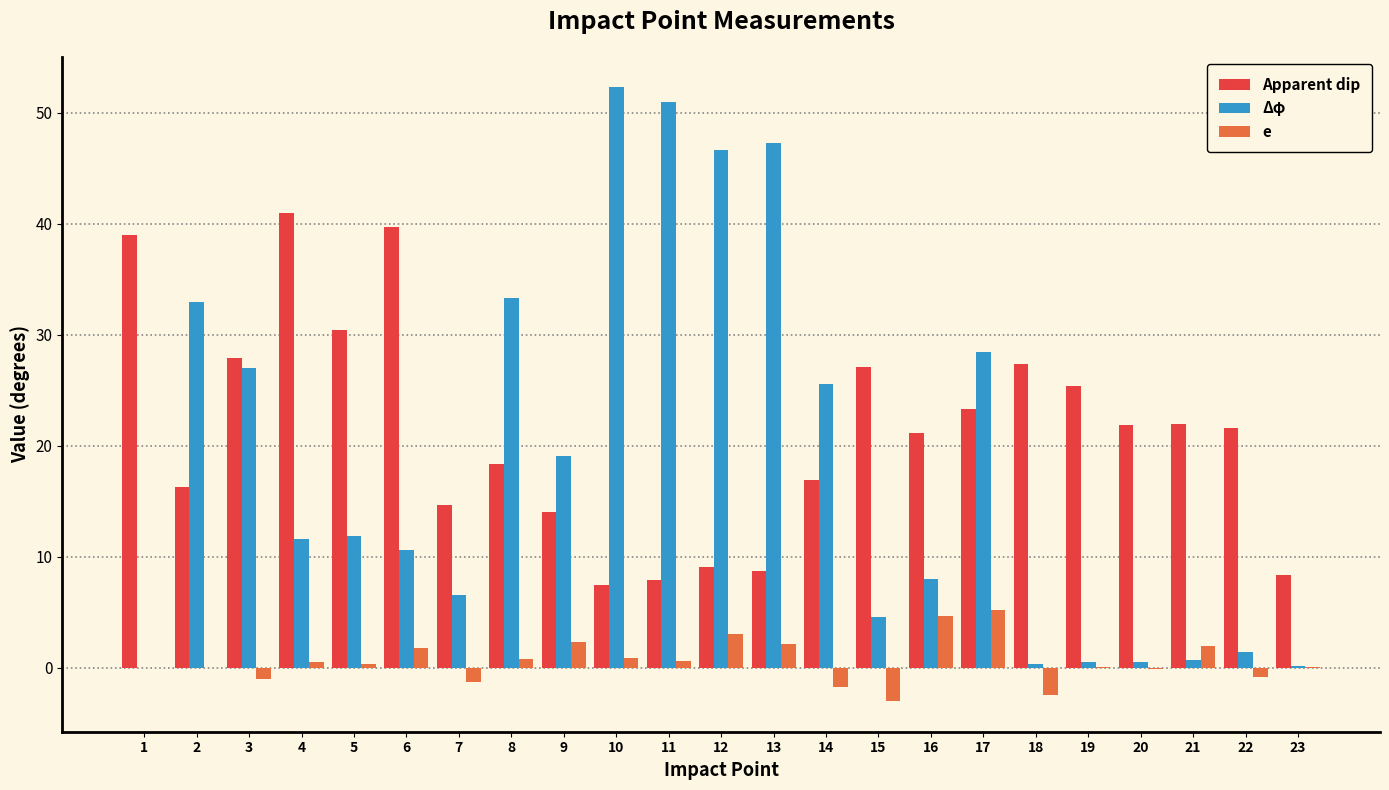

Between 6 and 10, which series saw the biggest shift?

Δφ